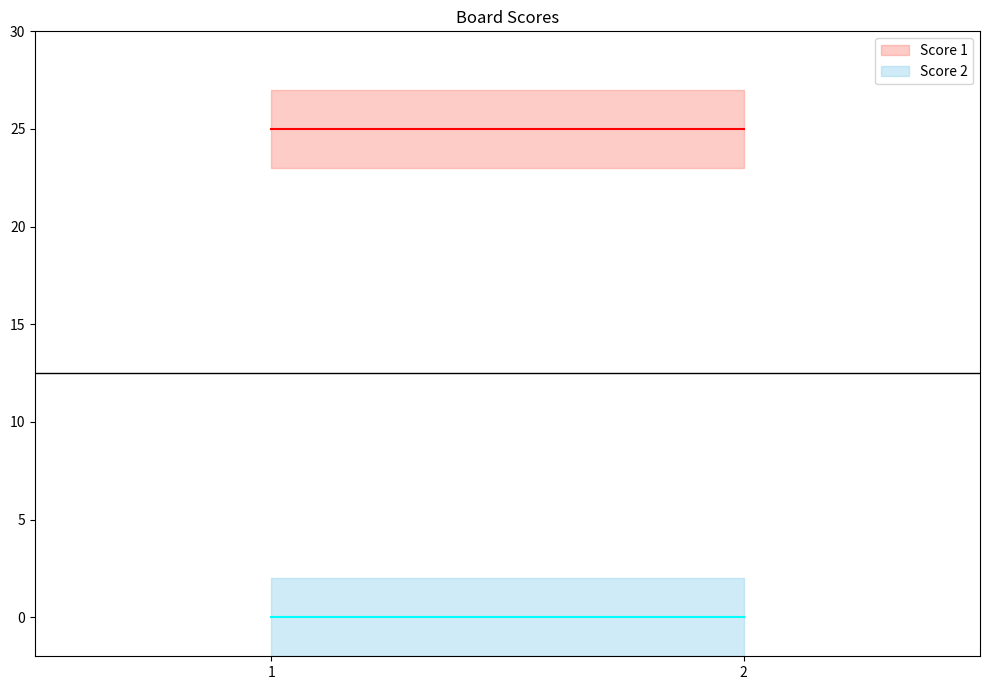

What is the lowest value of the Score 1 series?

25